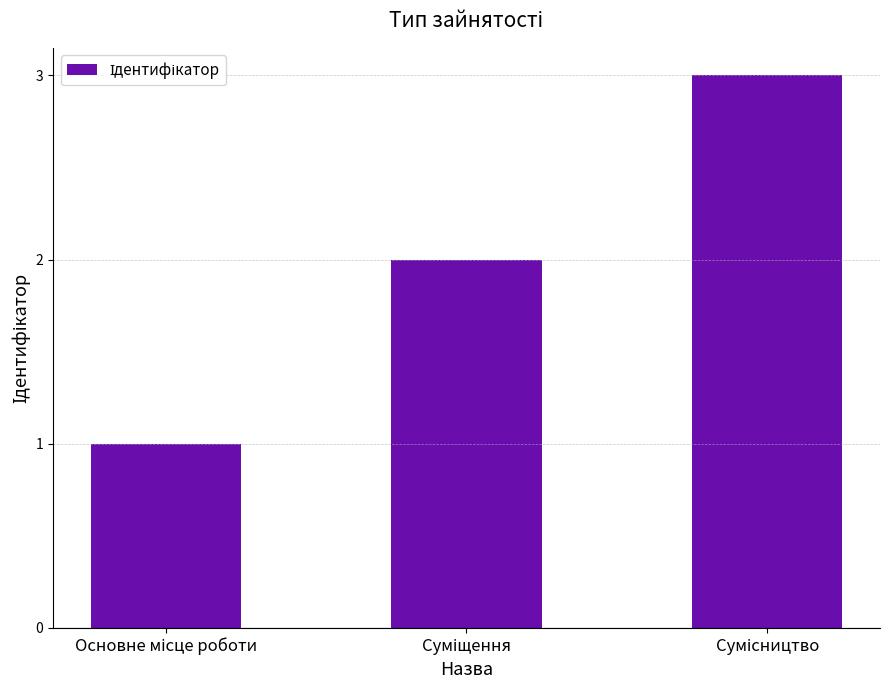

What is the maximum value shown in the chart?

3